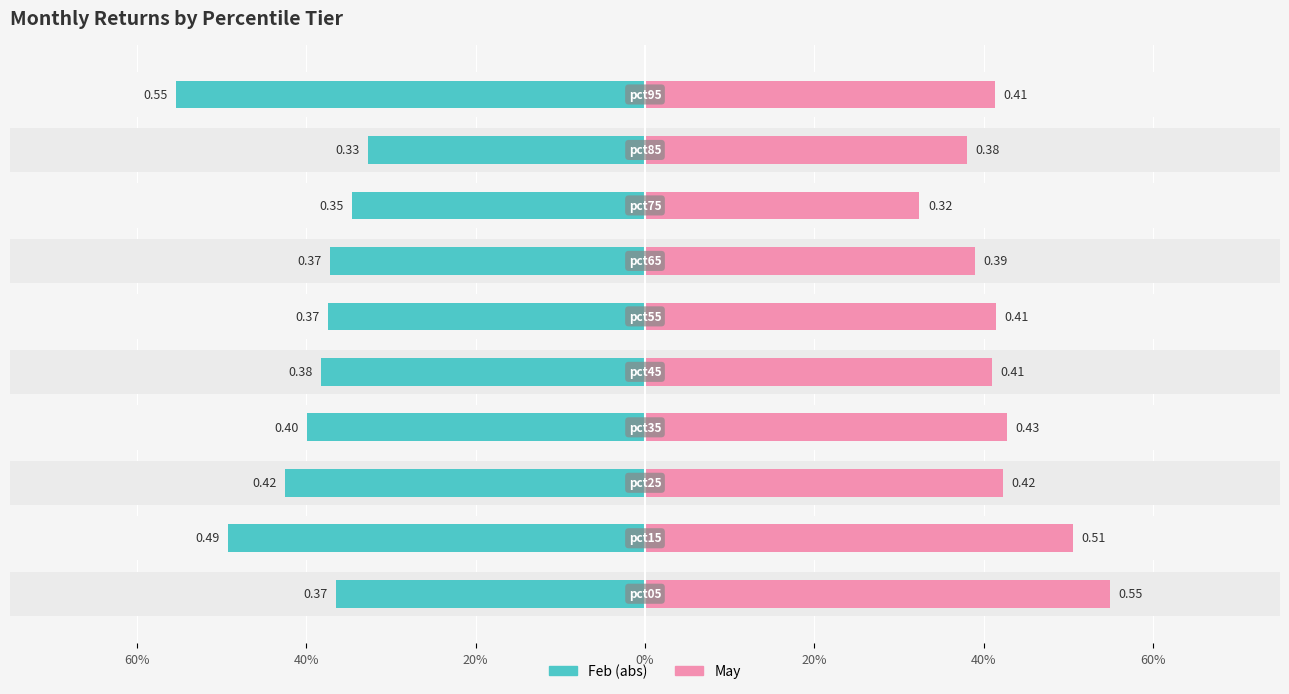

What are all the series names shown in the legend?

Feb (abs), May